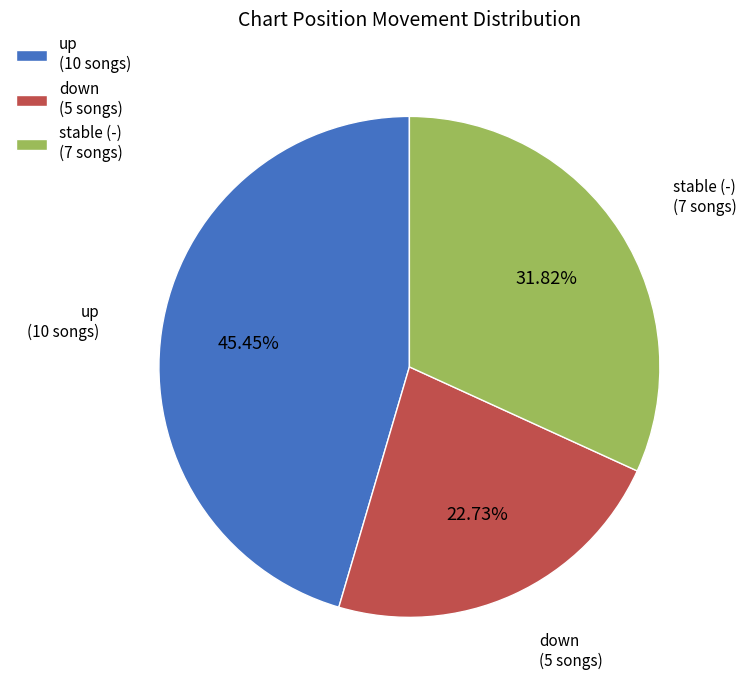

Count the number of slices in the pie.

3